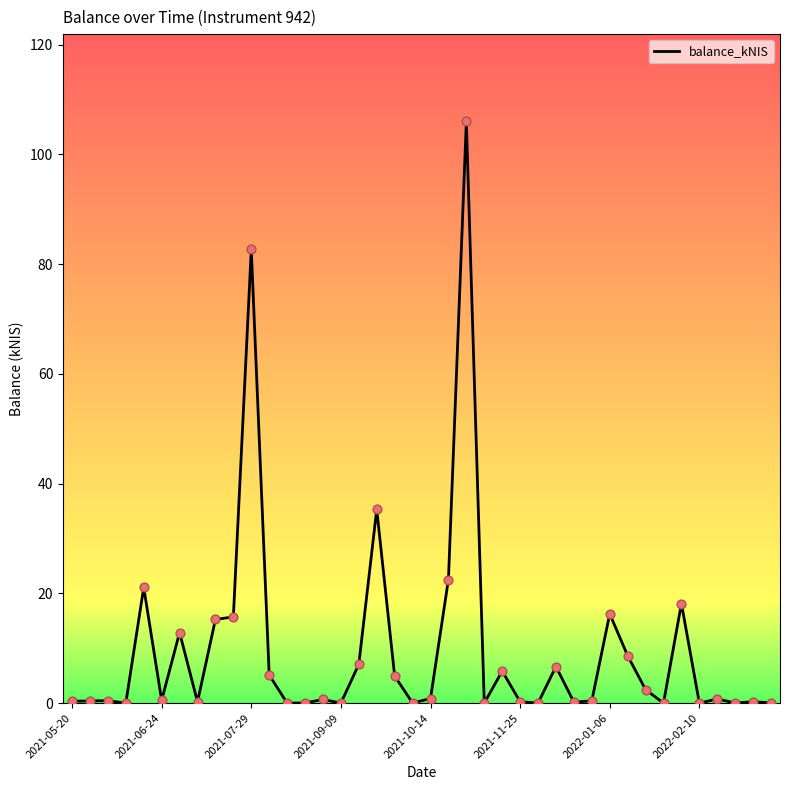

What is the maximum value shown in the chart?

106.0